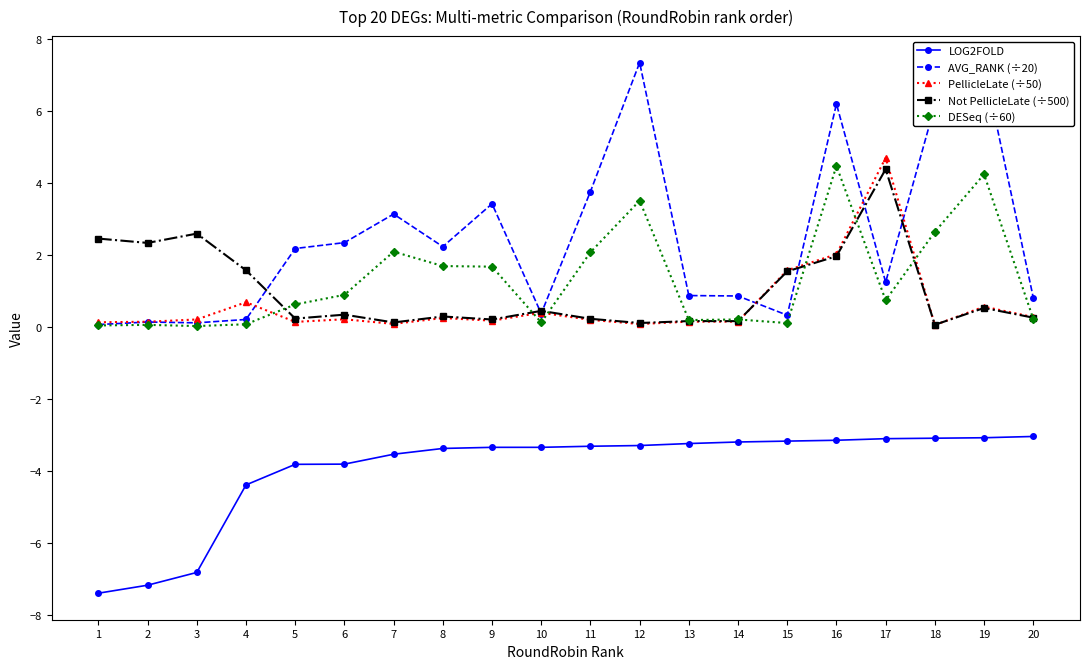

What is the average value of the DESeq (÷60) series?

1.3